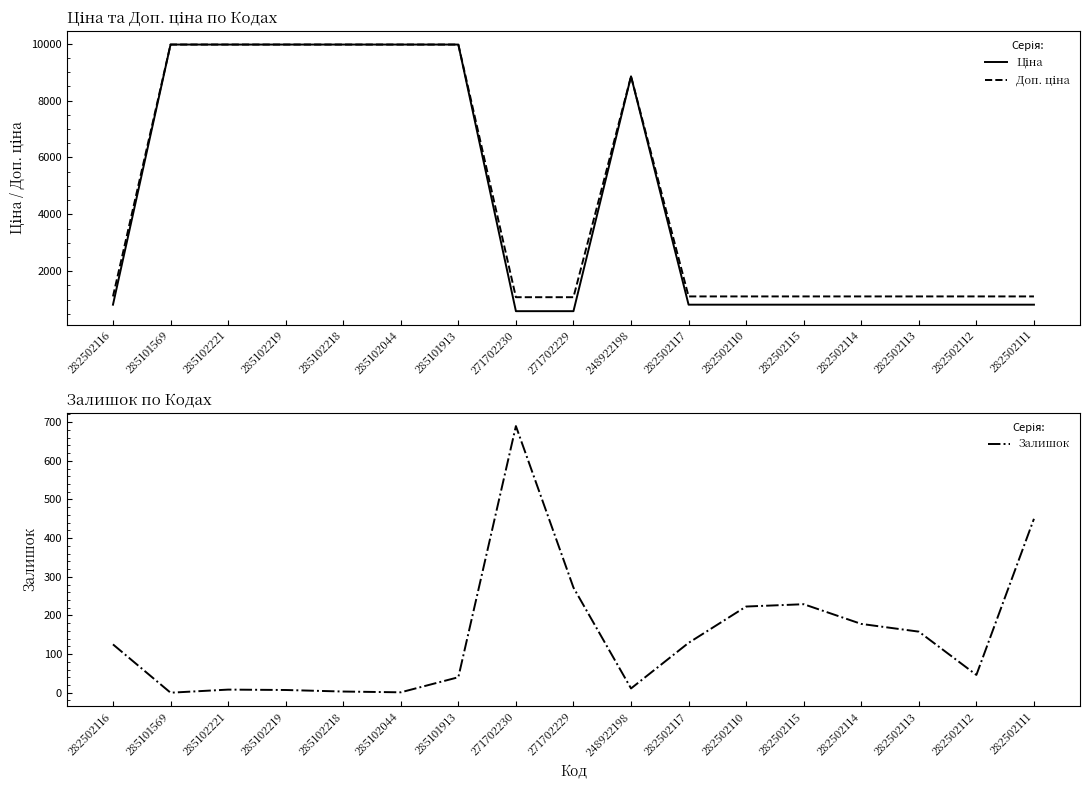

What position from the left is 282502110?

12